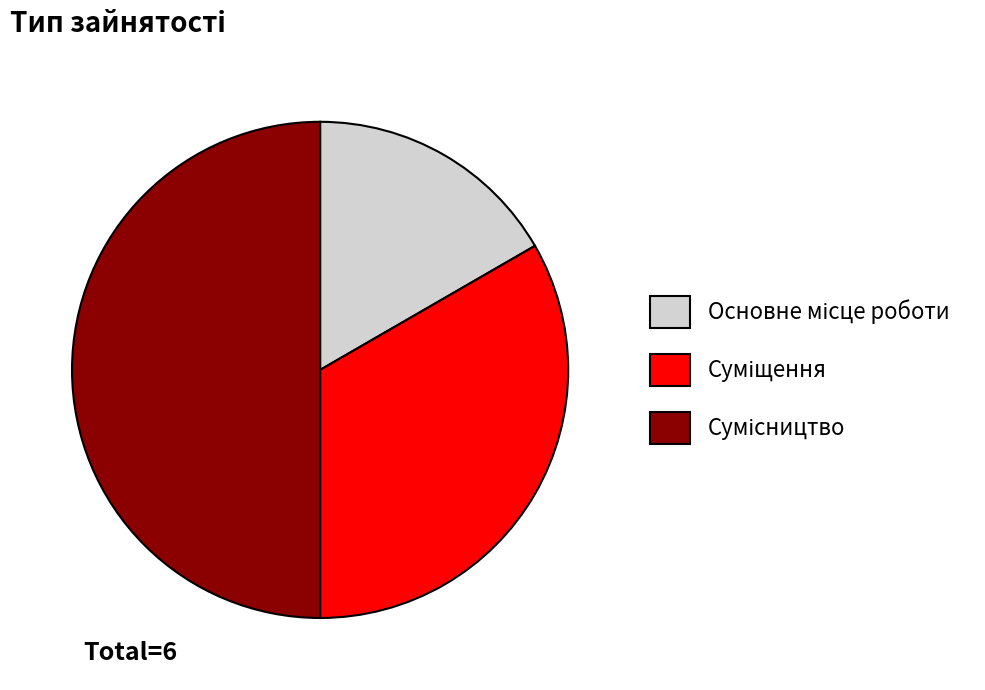

Count the number of slices in the pie.

3